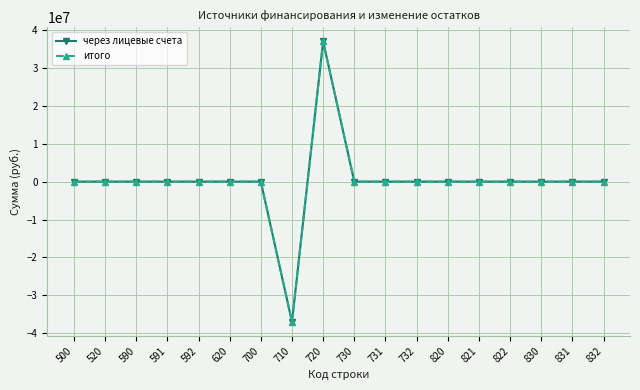

Does the chart have visible grid lines?

Yes